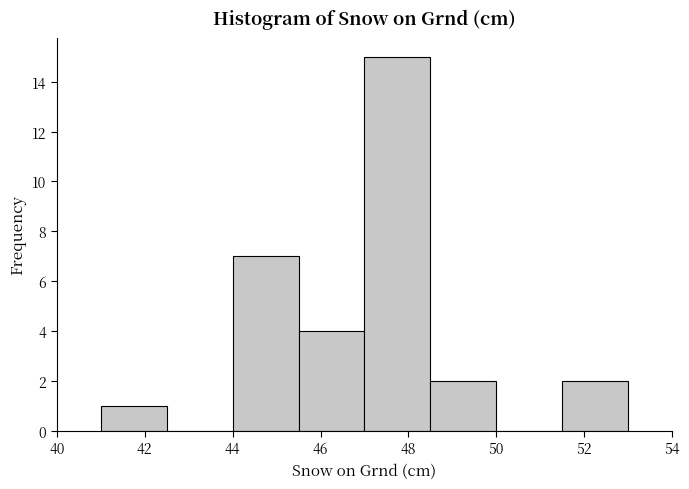

What is the height of the bar covering 47.0 to 48.5 on the x-axis? Neither the bar edges nor the heights are printed on the chart, so give them approximately, as read against the axes.

15